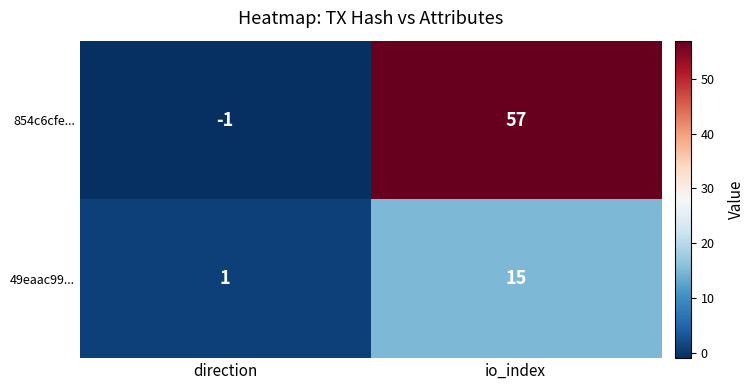

Is it true that 854c6cfe... equals -1 at direction?

True